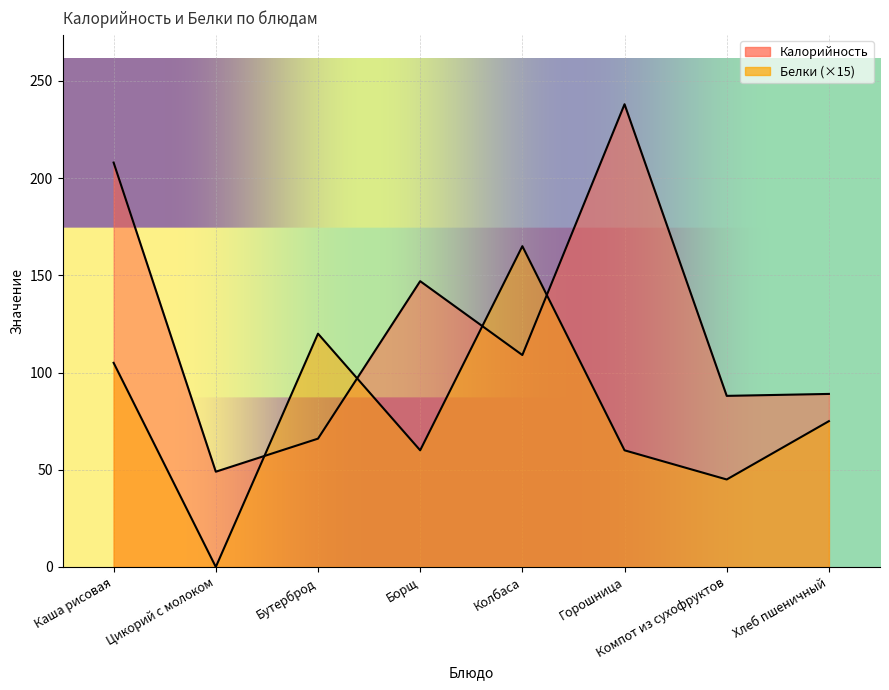

Between Компот из сухофруктов and Хлеб пшеничный, which series saw the biggest shift?

Белки